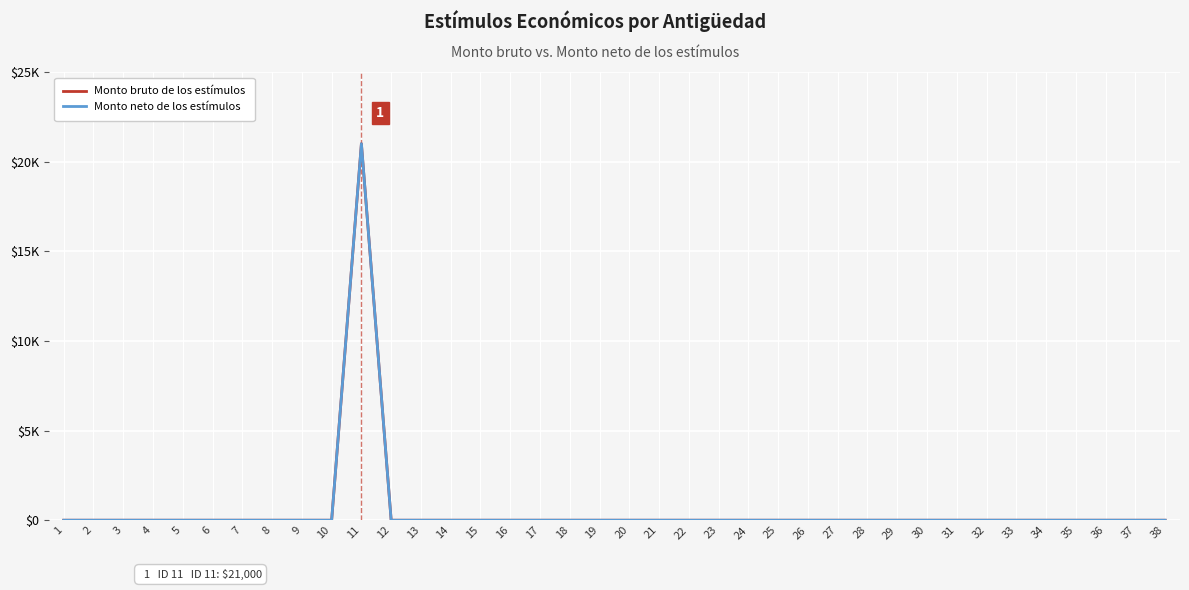

What is the average value of the Monto bruto de los estímulos series?

553